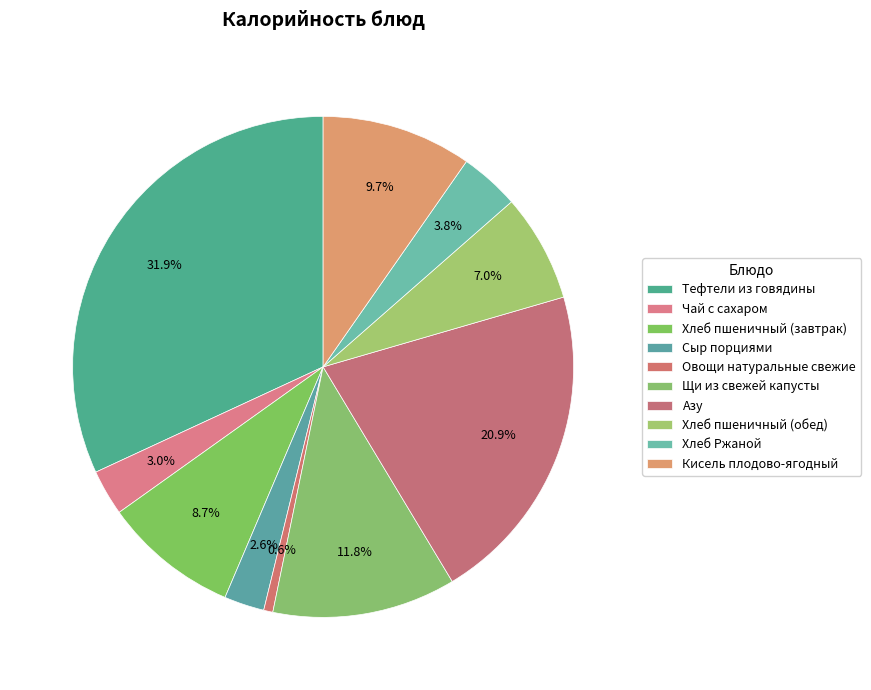

How much of the chart is everything except Азу?

79.1%